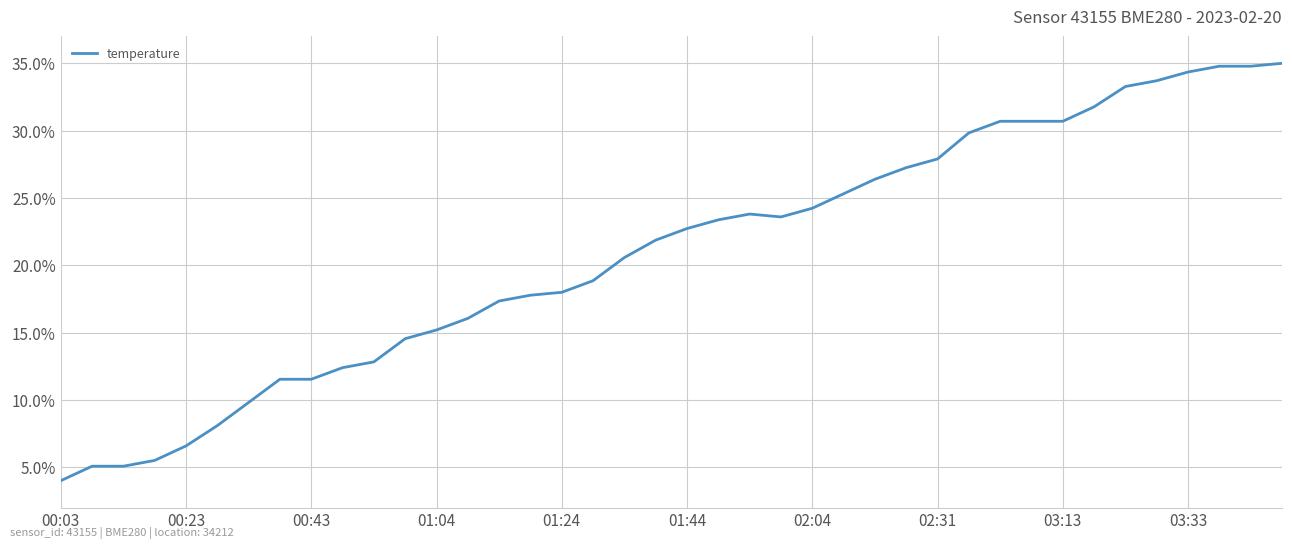

How many lines are shown in the chart?

1